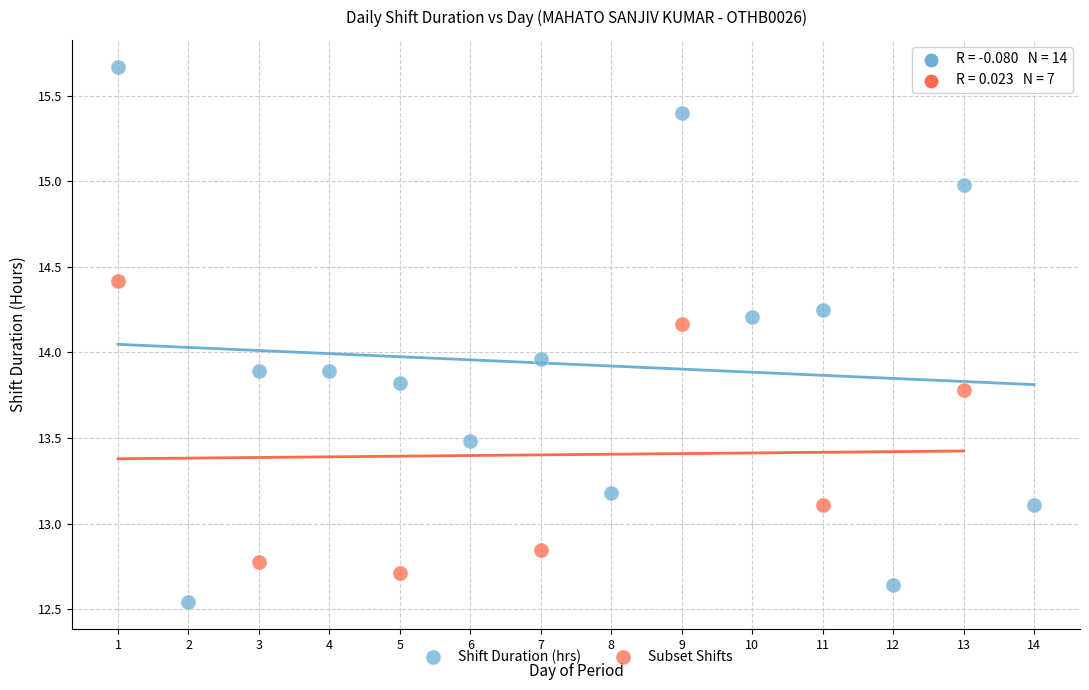

Which series contains the lowest Y value?

Shift Duration (hrs)